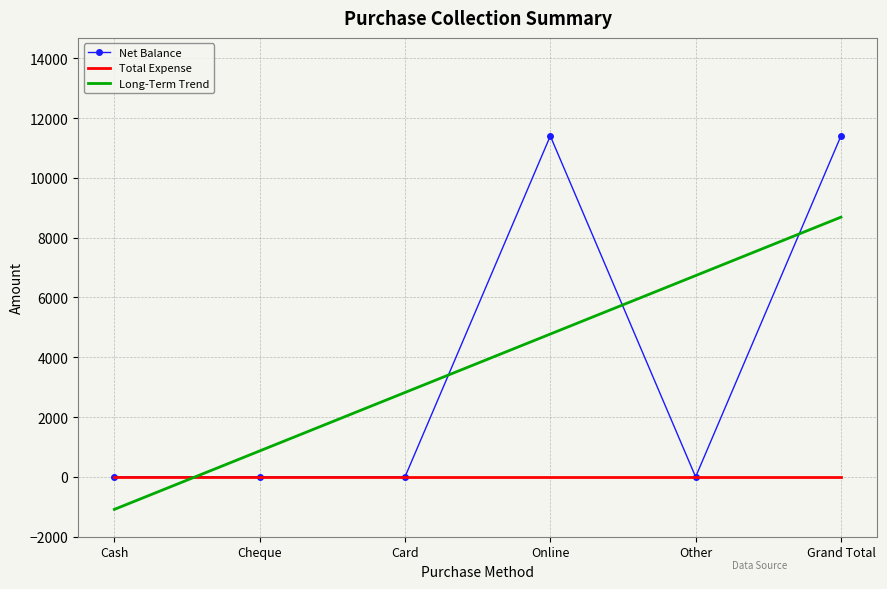

Reading right to left, list all the values displayed in this chart.

Net Balance: 11400.0	0.0	11400.0	0.0	0.0	0.0
Total Expense: 0.0	0.0	0.0	0.0	0.0	0.0
Long-Term Trend: 8685.7	6731.4	4777.1	2822.9	868.6	-1085.7